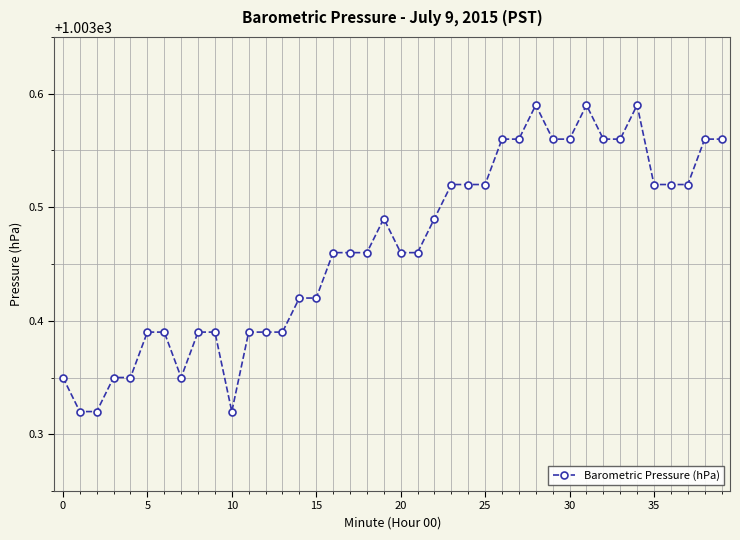

How many lines are shown in the chart?

1